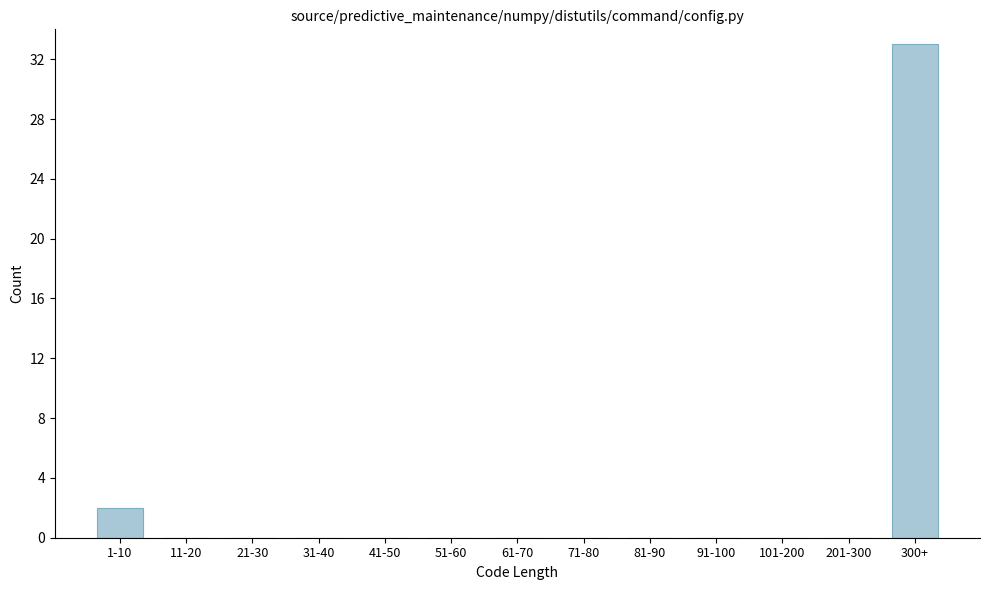

Reading left to right, list all the values displayed in this chart.

1-10=2	11-20=0	21-30=0	31-40=0	41-50=0	51-60=0	61-70=0	71-80=0	81-90=0	91-100=0	101-200=0	201-300=0	300+=33